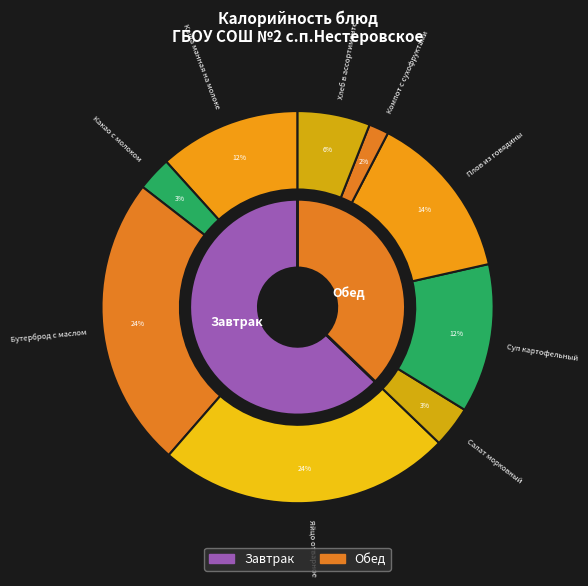

Count the number of slices in the pie.

9